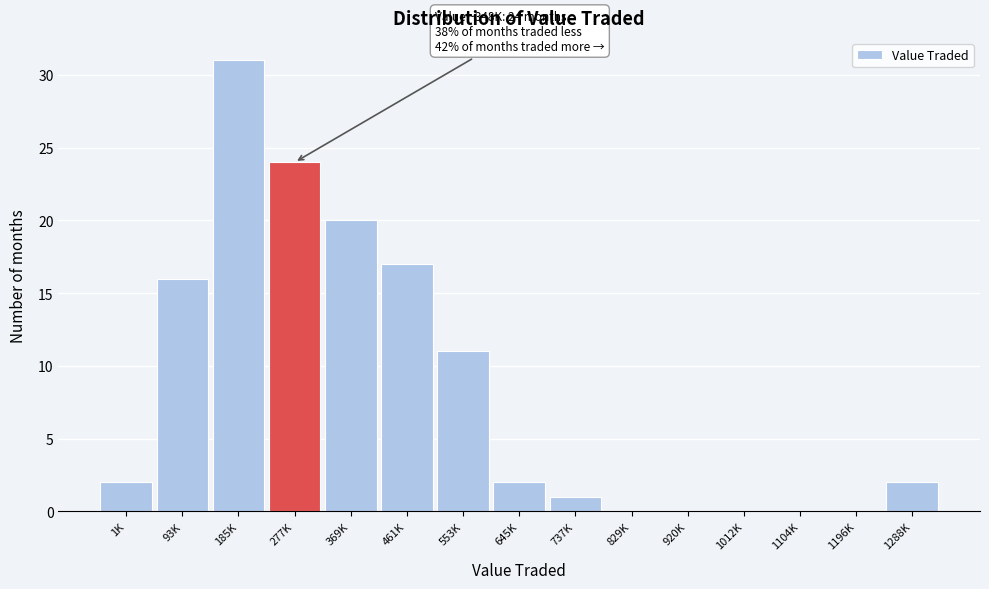

Reading left to right, transcribe all the data shown in this chart.

1K=2	93K=16	185K=31	277K=24	369K=20	461K=17	553K=11	645K=2	737K=1	829K=0	920K=0	1012K=0	1104K=0	1196K=0	1288K=2